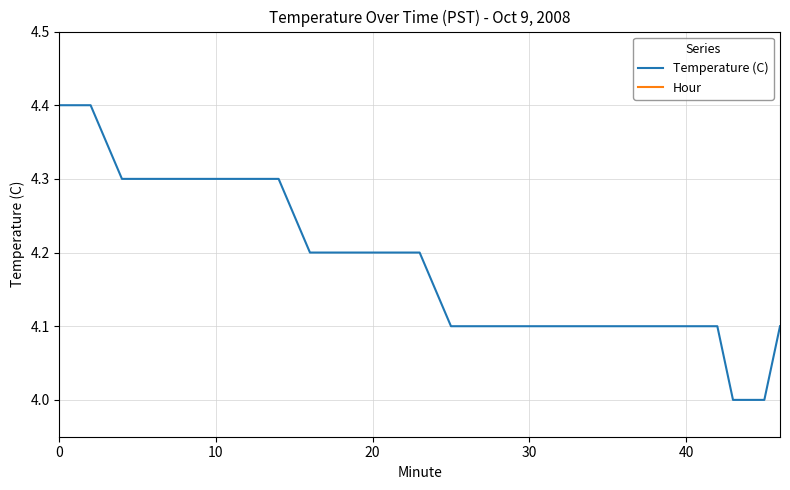

At how many categories does at least one series exceed 3?

40